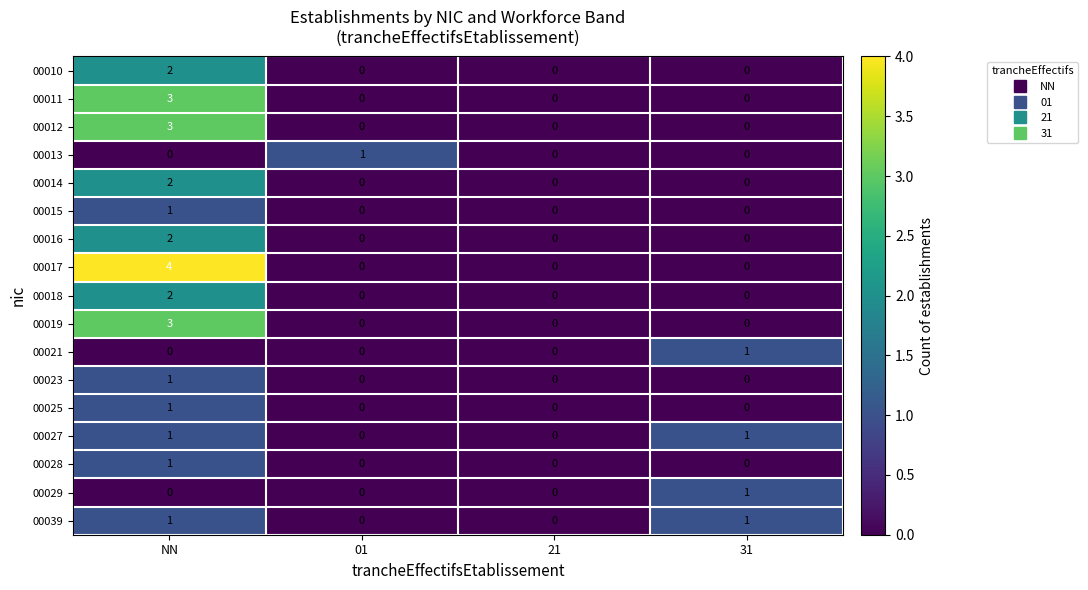

Which series changed the most between NN and 01?

00017